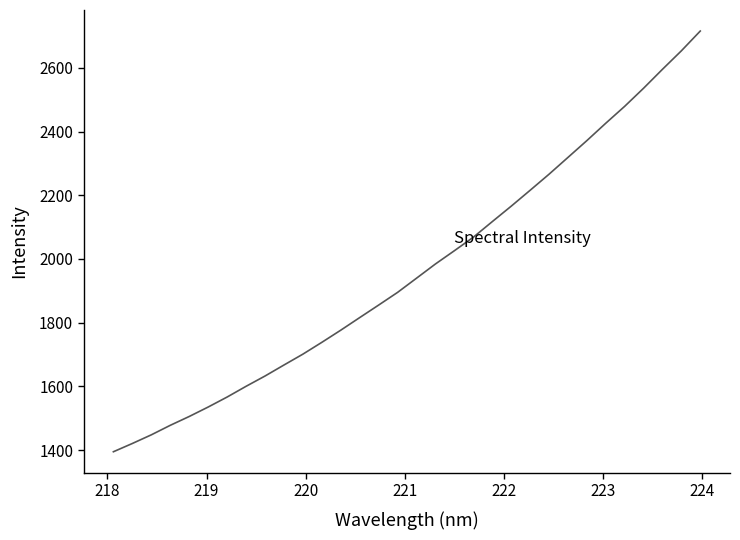

What is the maximum value shown in the chart?

2715.5